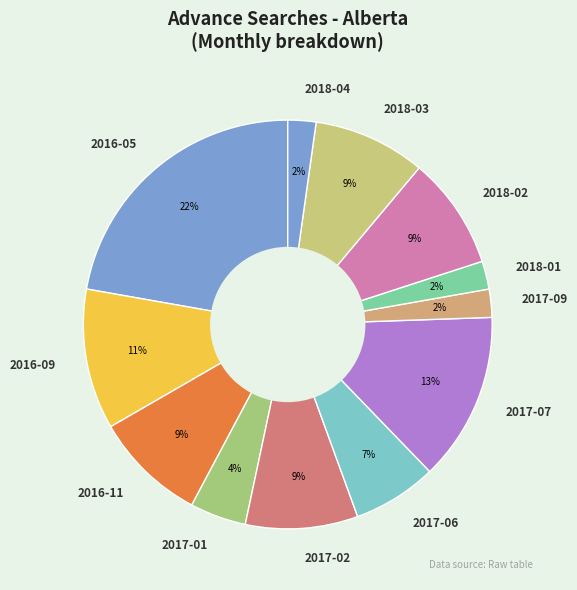

To the nearest percent, what portion does 2018-02 represent?

9%